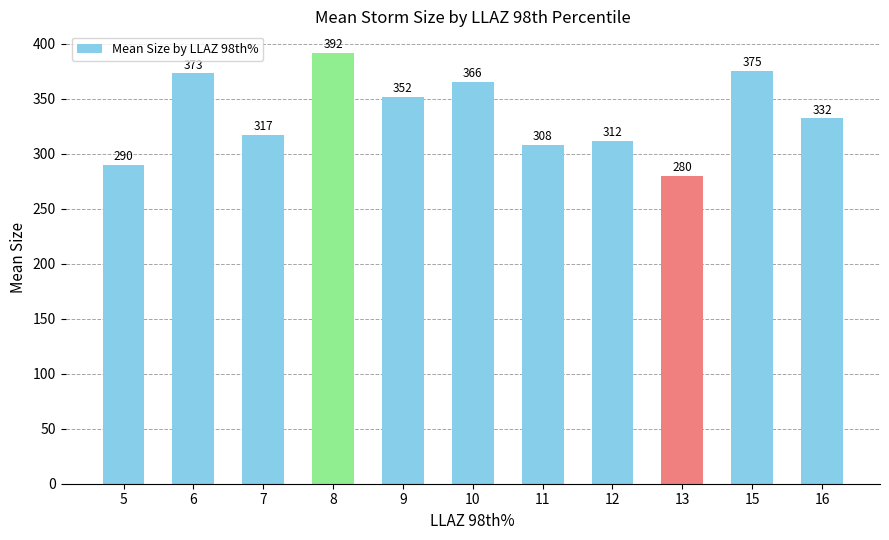

True or false: the data shows 466.0 at 13.

False